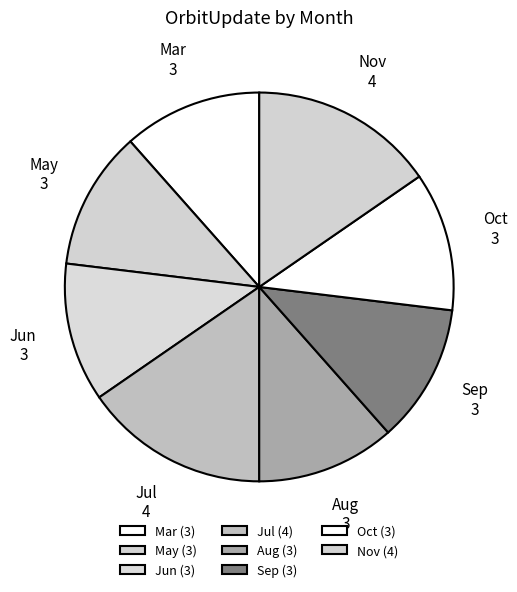

Approximately how many times larger is the value at Nov compared to Jun?

1.3